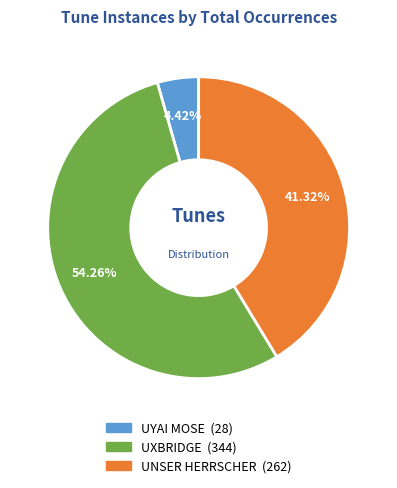

Rank the categories by value from highest to lowest.

UXBRIDGE, UNSER HERRSCHER, UYAI MOSE